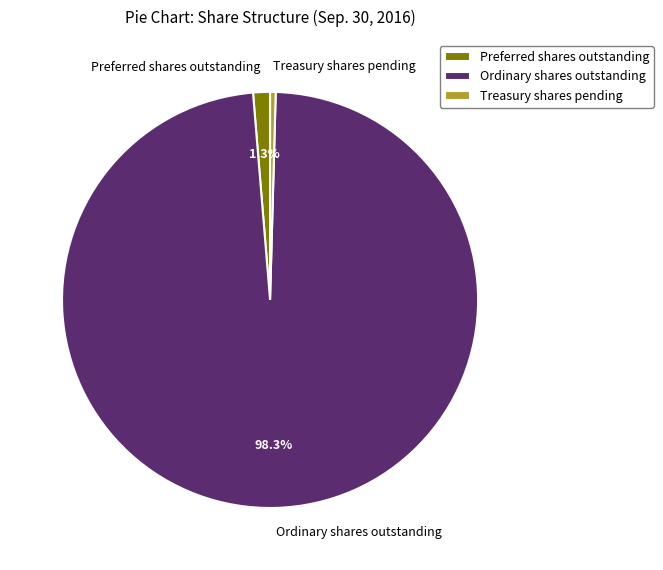

What is the smallest slice in the pie chart?

Treasury shares pending